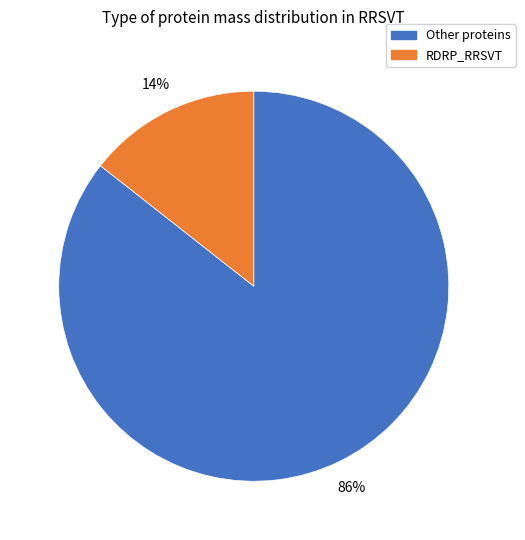

What percentage is the RDRP_RRSVT slice, to the nearest percent?

14%